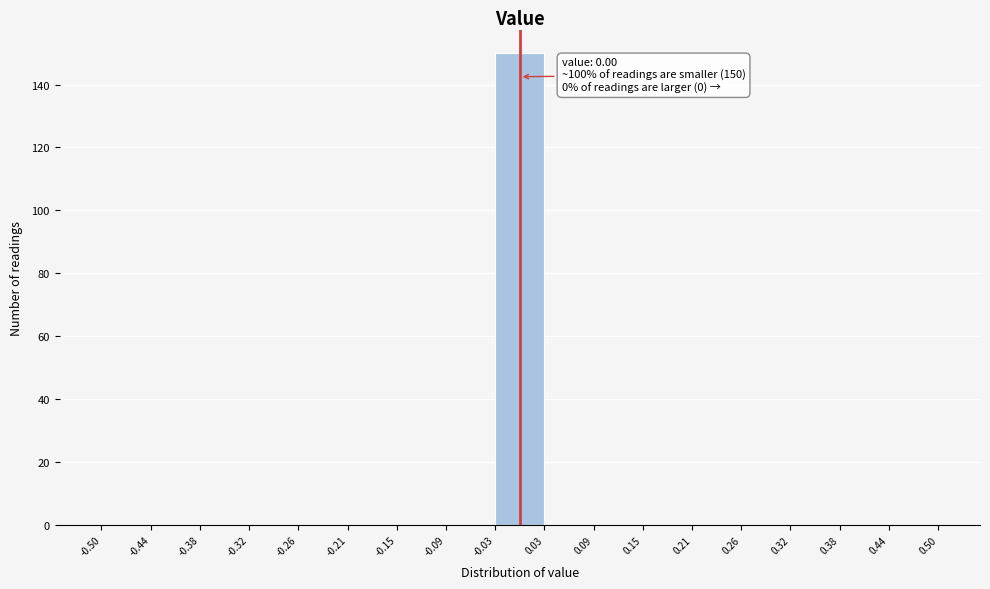

Over which range of the x-axis is the bar tallest?

-0.03 to 0.03